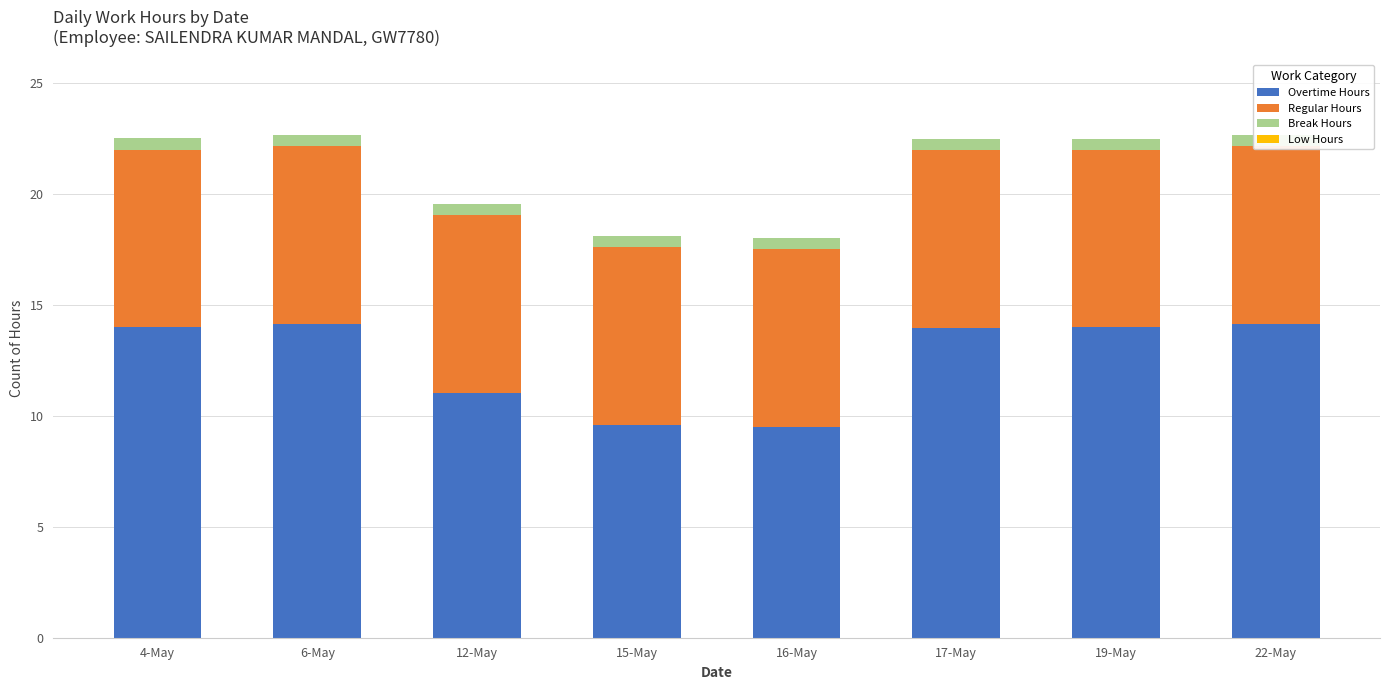

List the series in order of their peak value, lowest first.

Low Hours, Break Hours, Regular Hours, Overtime Hours